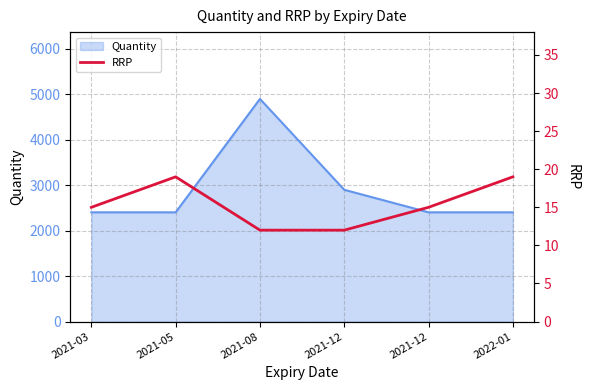

How many points are higher than both their immediate neighbors (excluding endpoints)?

1